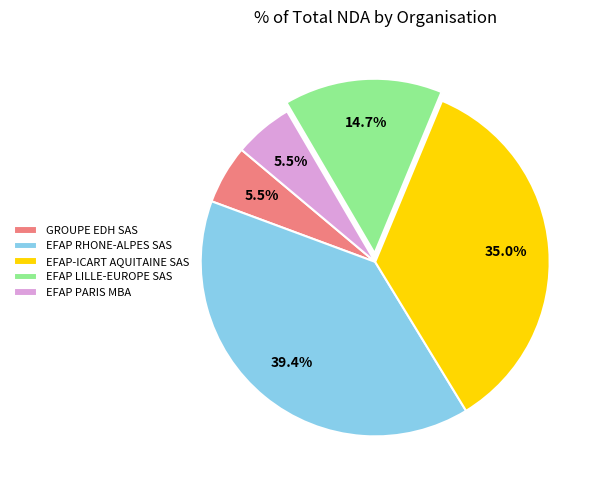

To the nearest percent, what is the difference between the largest and smallest slice percentages?

34%